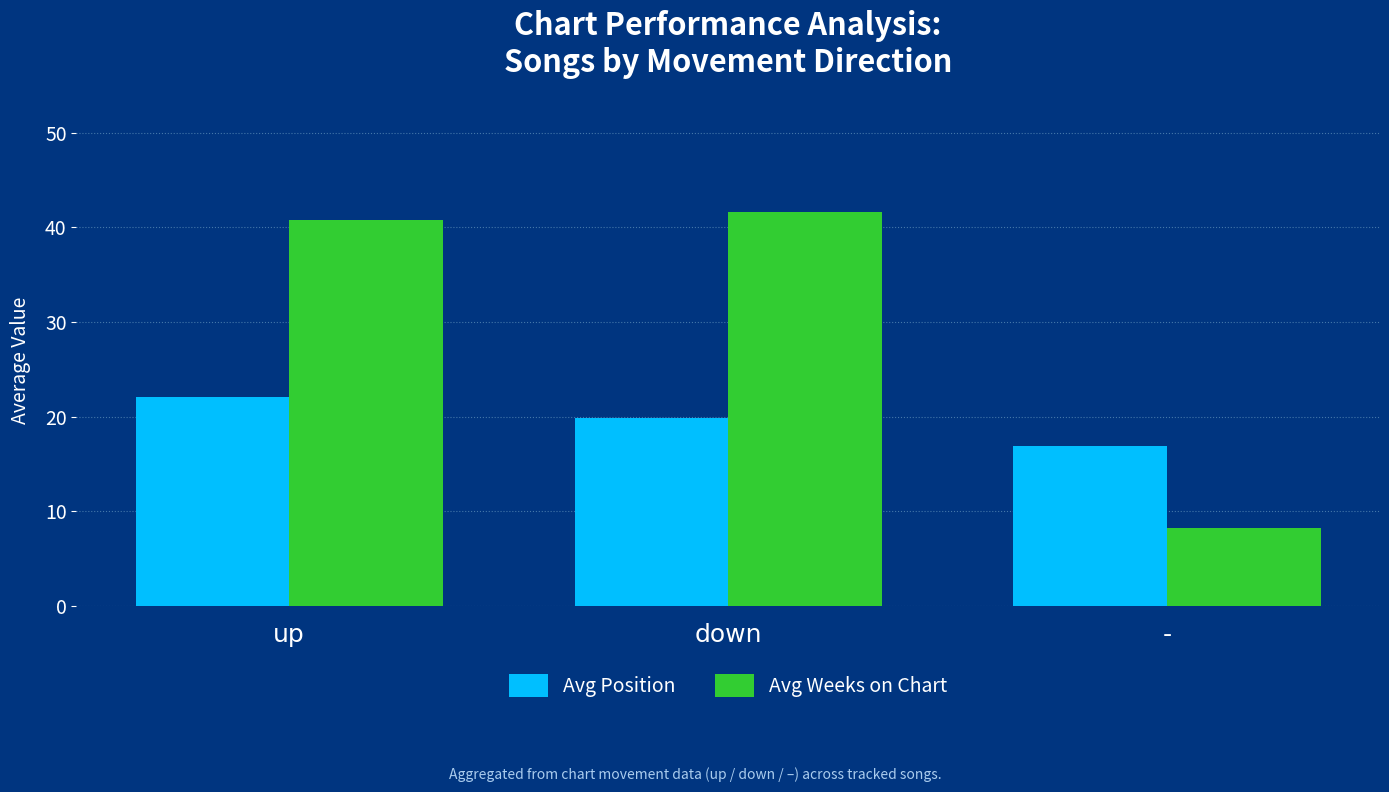

Which category has the lowest value across all series?

-